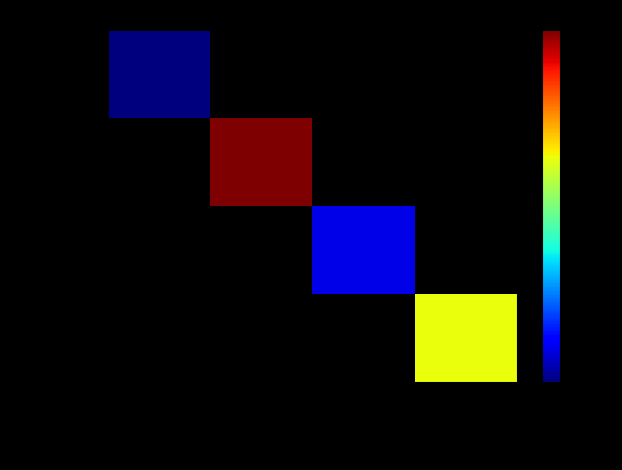

At which category does the chart reach its peak across all series?

L 039 PYZL 6